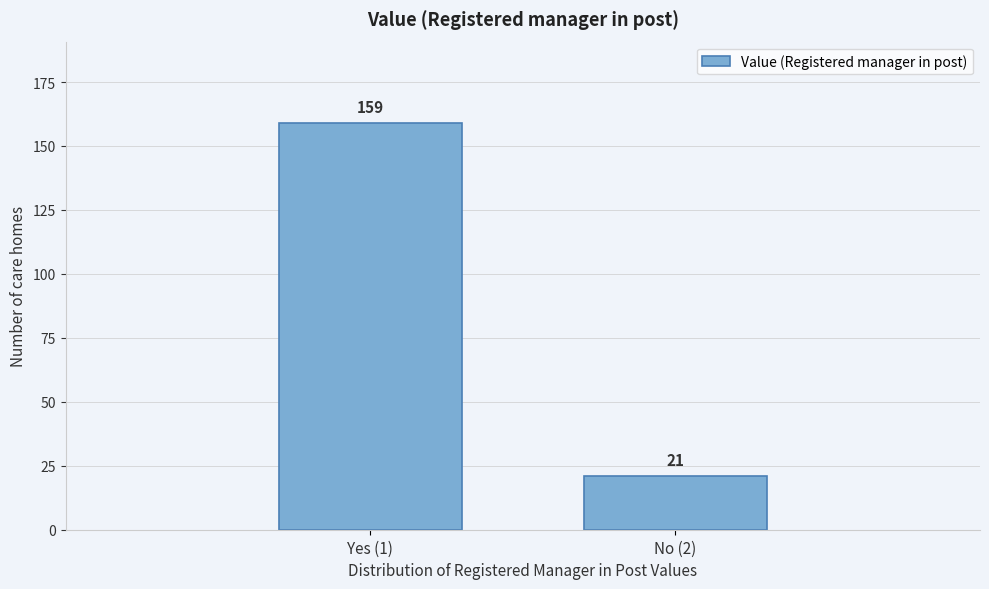

Reading right to left, what are all the values shown in this chart?

No (2)=21	Yes (1)=159